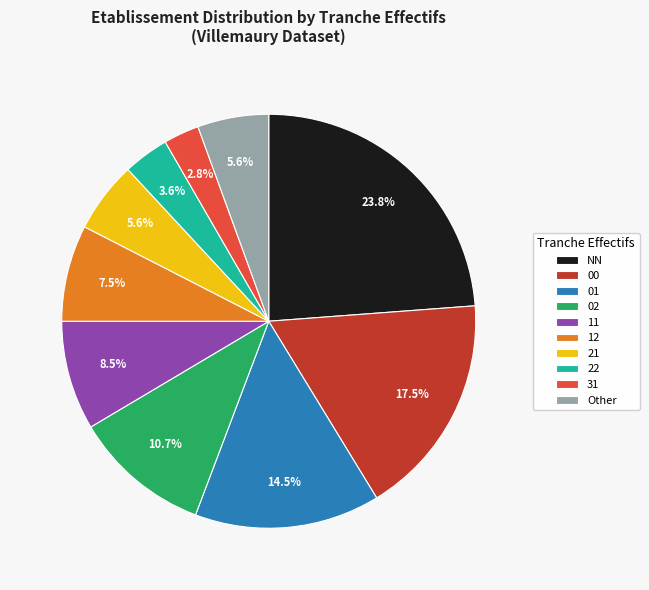

To the nearest percent, what is the difference between the largest and smallest slice percentages?

21%